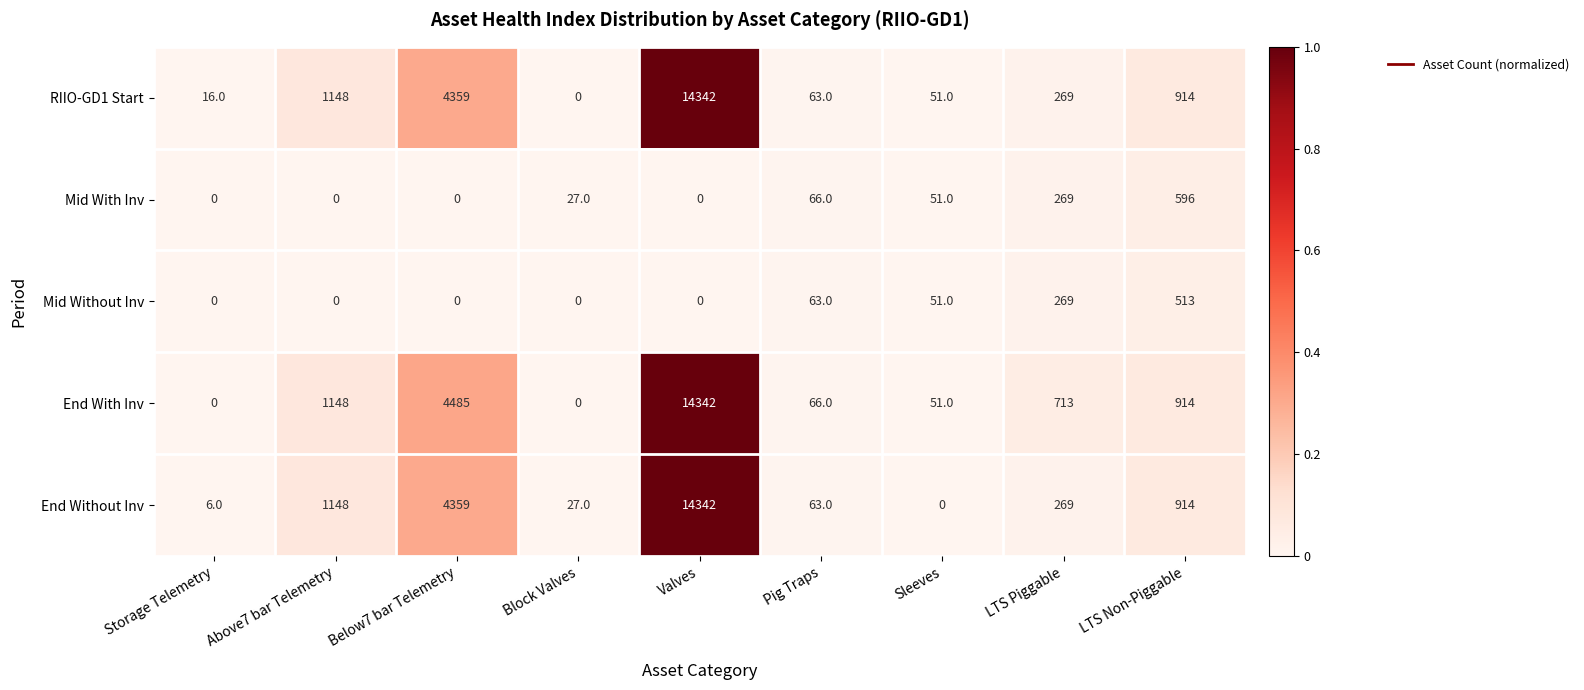

What is the spread (max minus min) of values at LTS Non-Piggable?

401